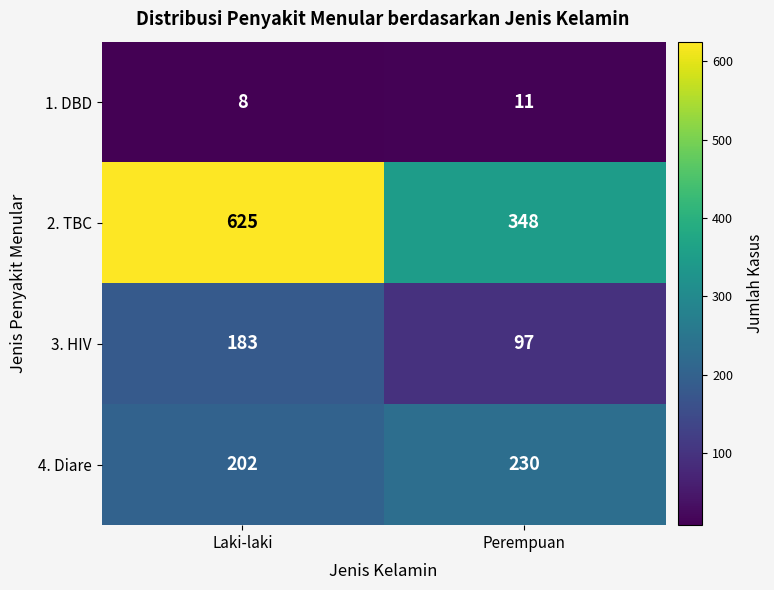

At how many categories does at least one series exceed 56?

2